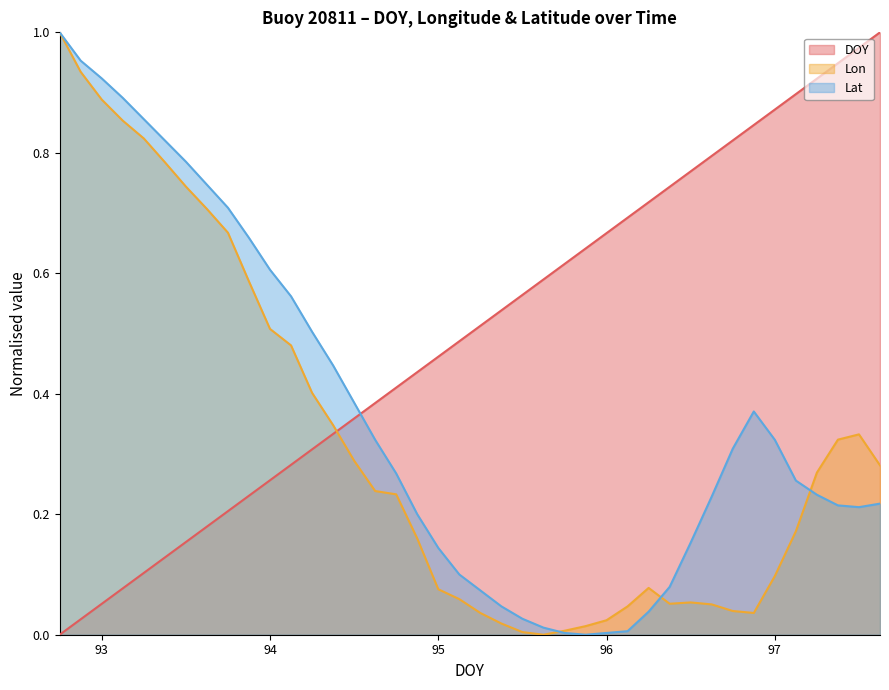

True or false: Lon has a value of 0.1 at 97.25.

False